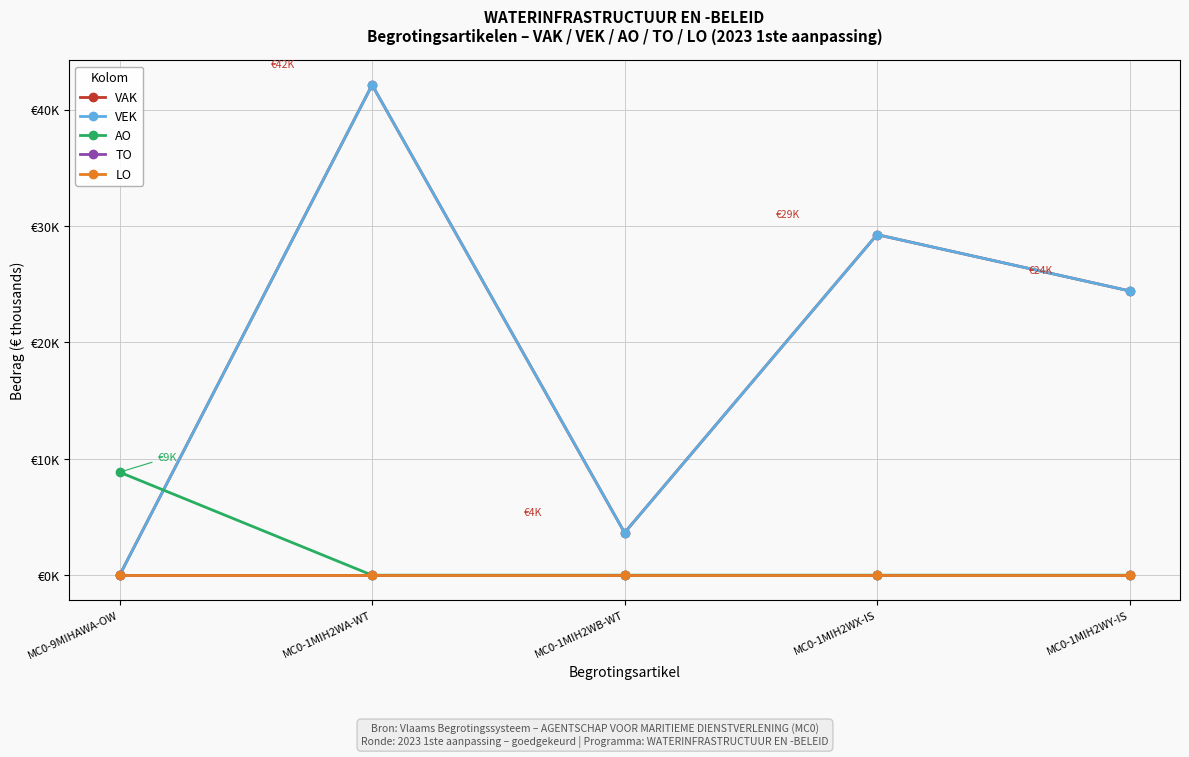

Reading right to left, list all the values displayed in this chart.

VAK: 24.4	29.3	3.6	42.1	0.0
VEK: 24.4	29.3	3.6	42.1	0.0
AO: 0.0	0.0	0.0	0.0	8.8
TO: 0.0	0.0	0.0	0.0	0.0
LO: 0.0	0.0	0.0	0.0	0.0